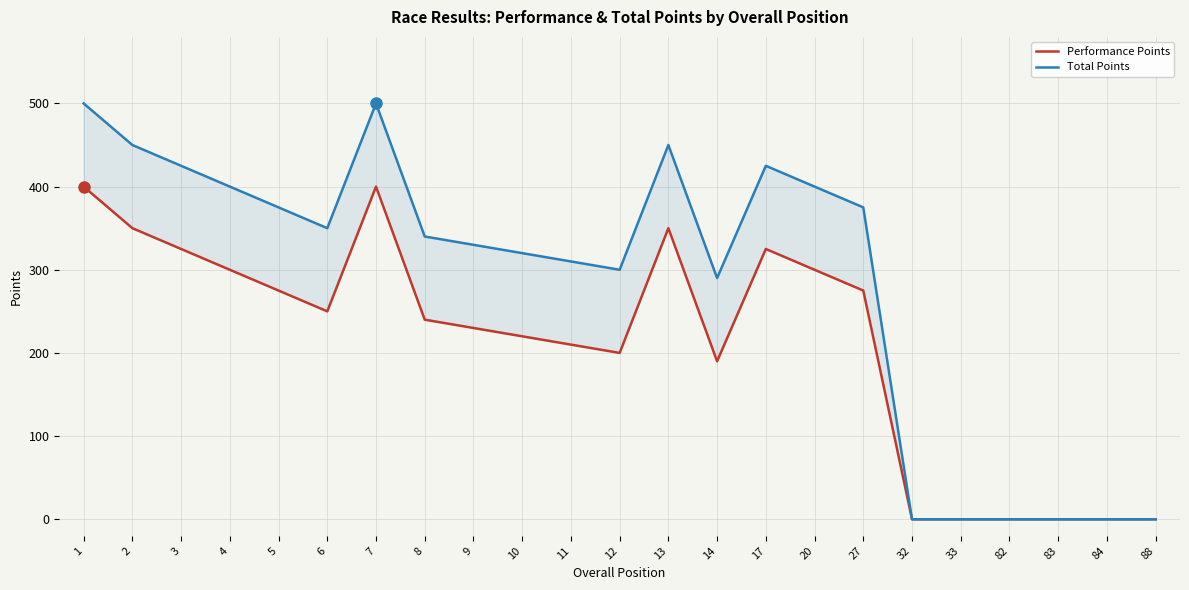

True or false: Performance Points and Total Points intersect in this chart.

False